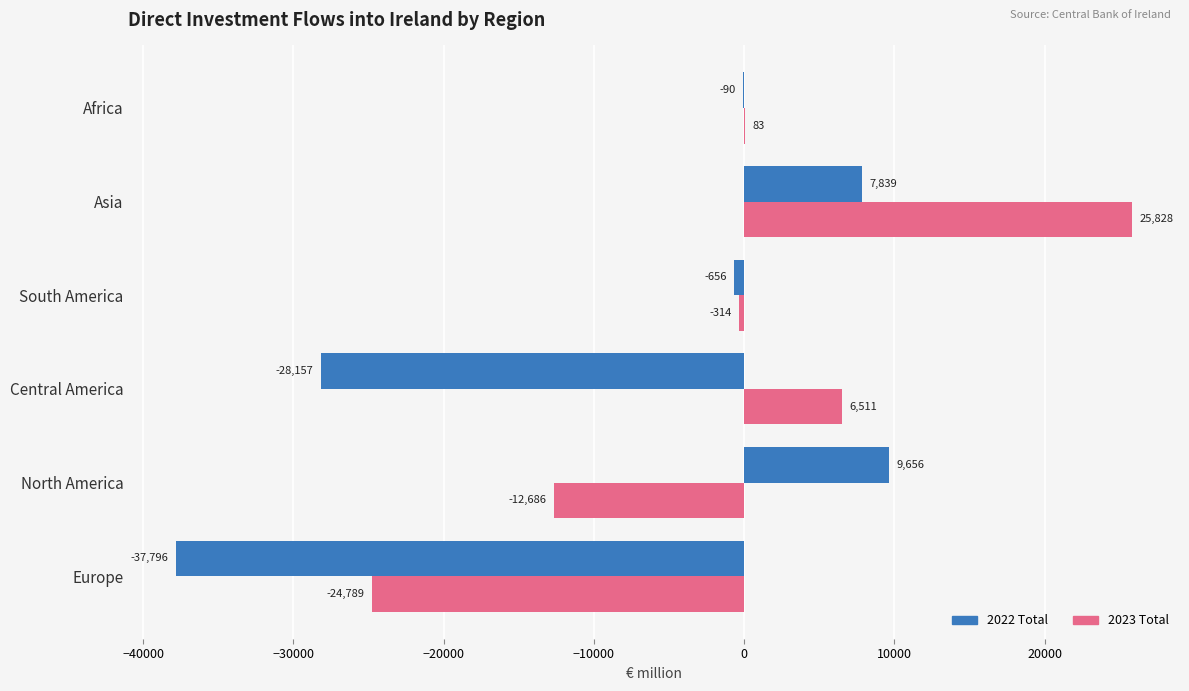

Which label corresponds to the largest value in the chart?

Asia